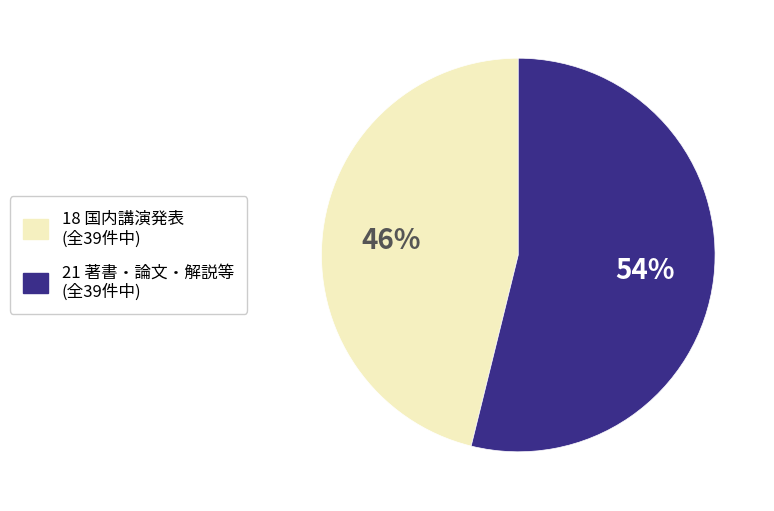

Is there a majority slice in this chart?

Yes